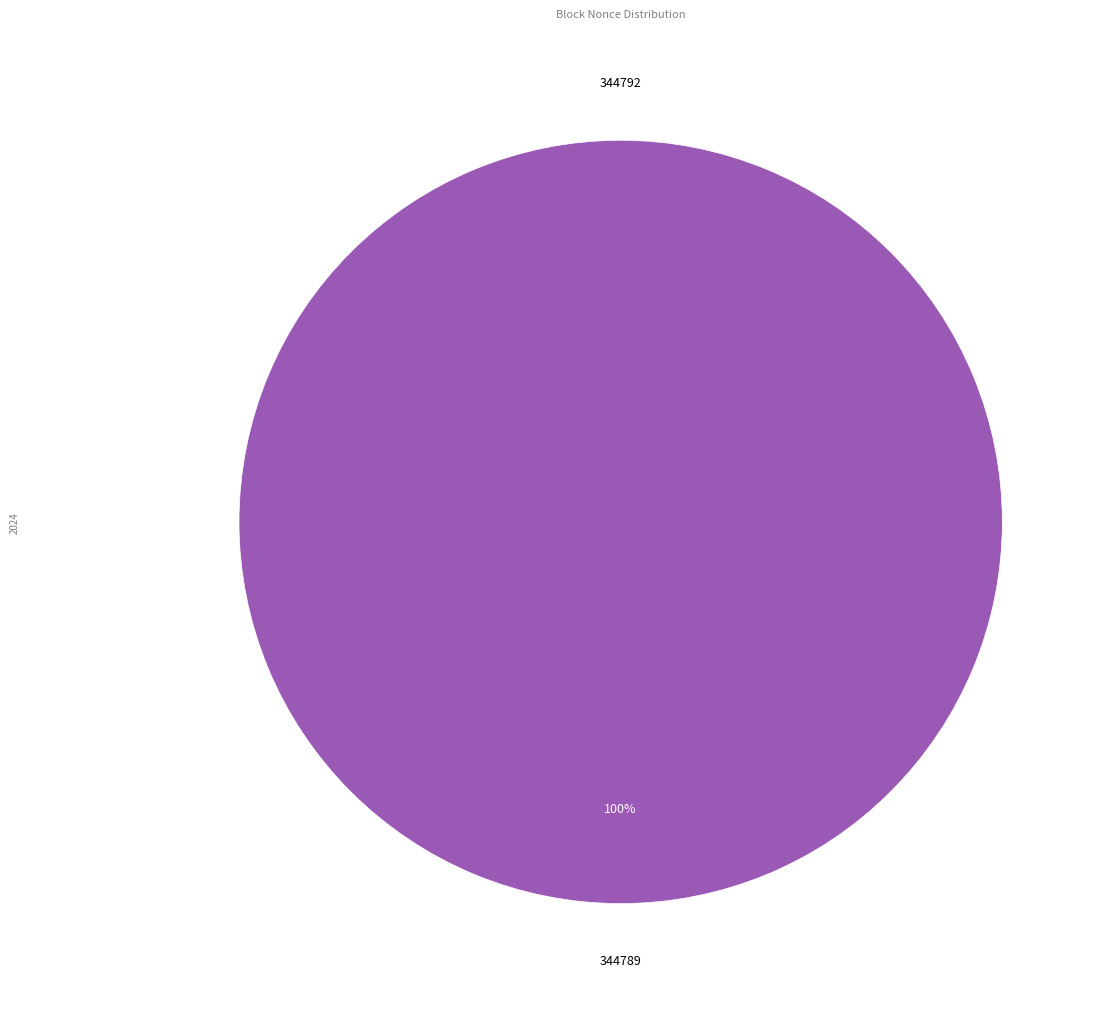

What percentage is NOT represented by 344792?

100.0%